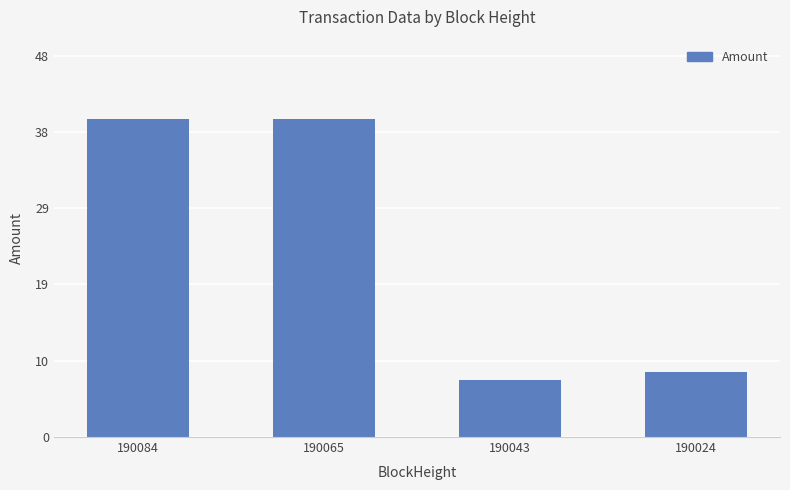

What is the difference between the second highest and minimum values?

32.6